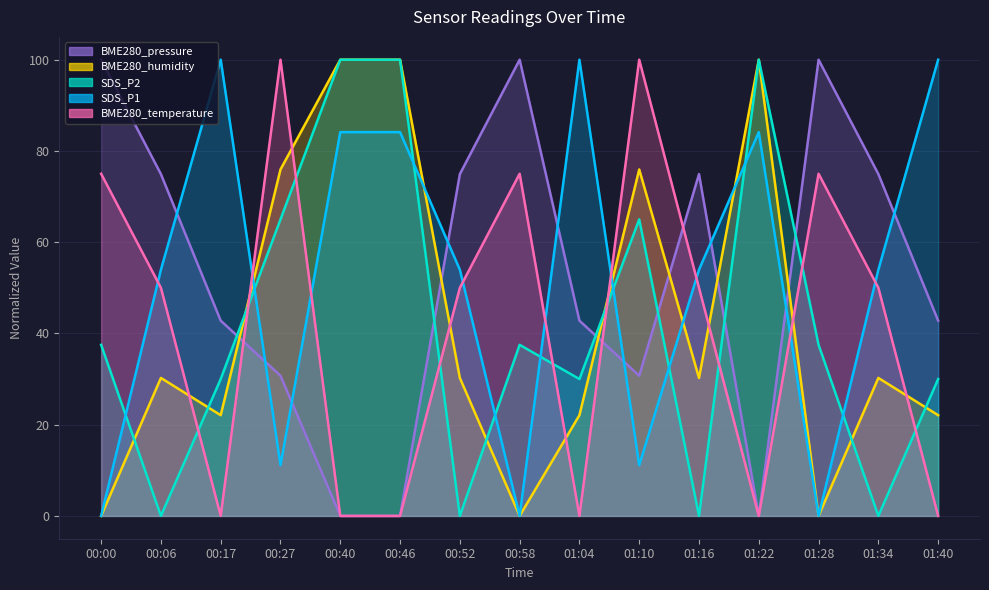

What is the label of the 2nd point from the right?

01:34